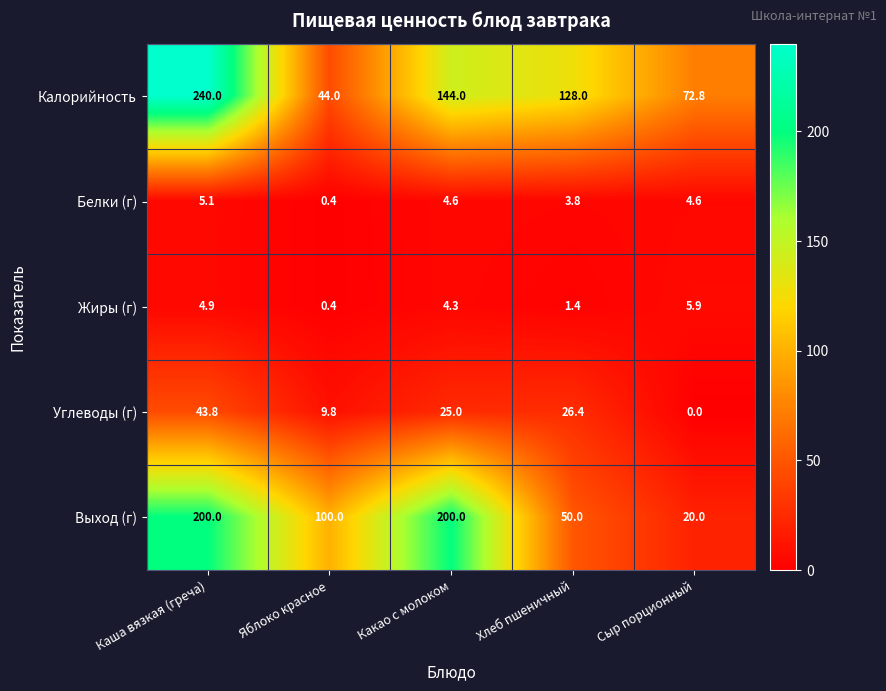

The value of Выход (г) at Каша вязкая (греча) is 200.0. True or false?

True